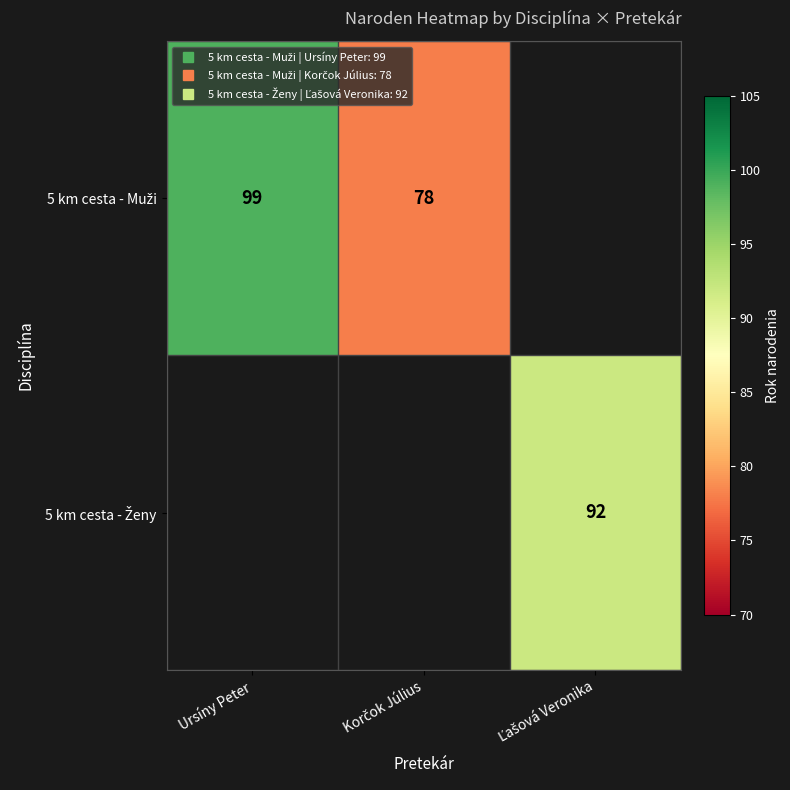

Which category has the lowest value in the 5 km cesta - Muži series?

Korčok Július